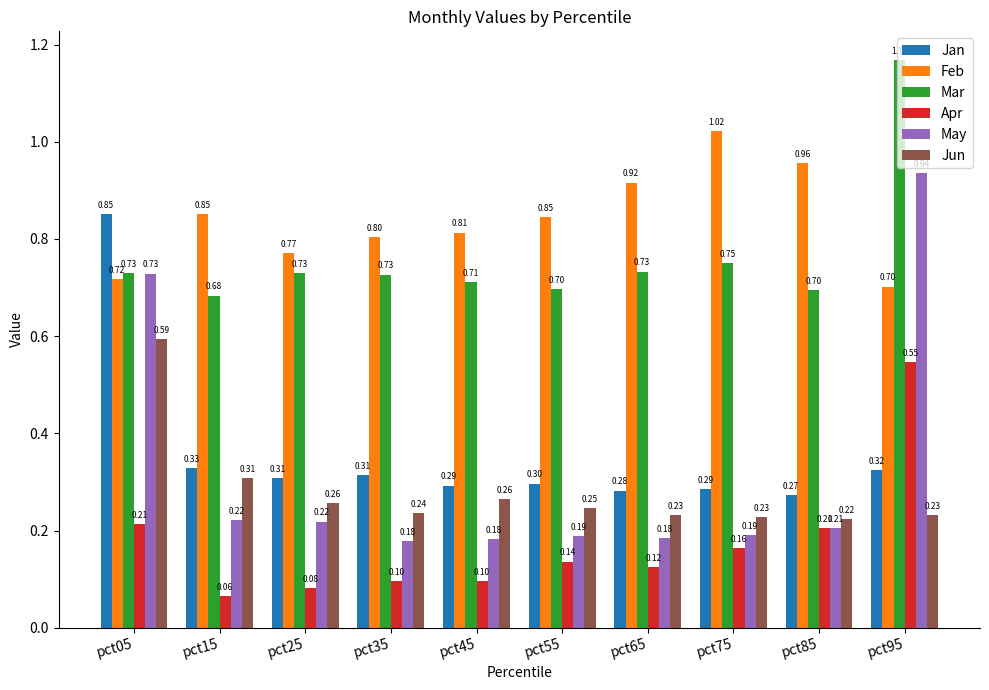

Which series has the largest total across all categories?

Feb